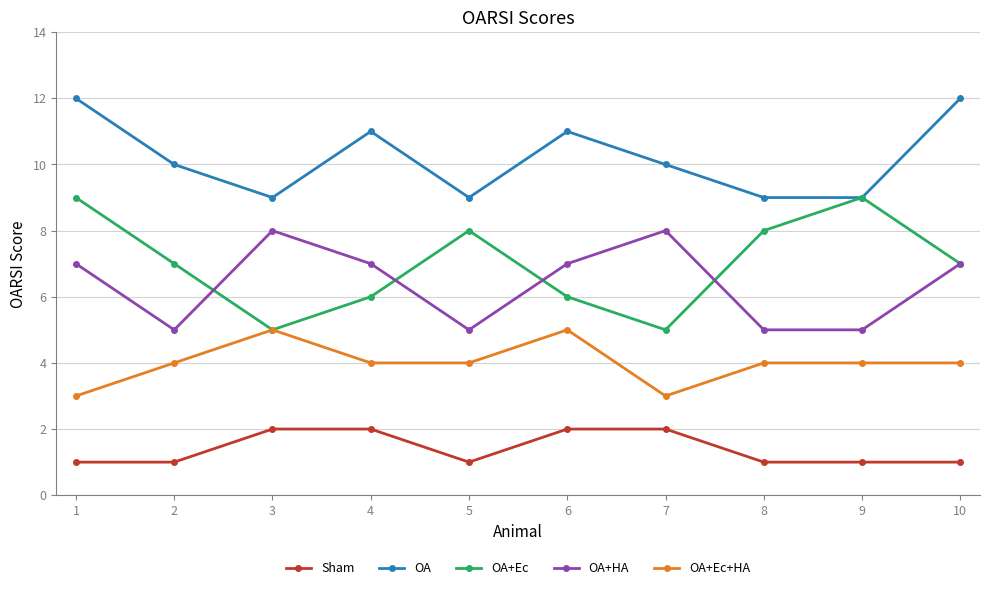

True or false: OA+Ec+HA has a value of 6 at 4.

False